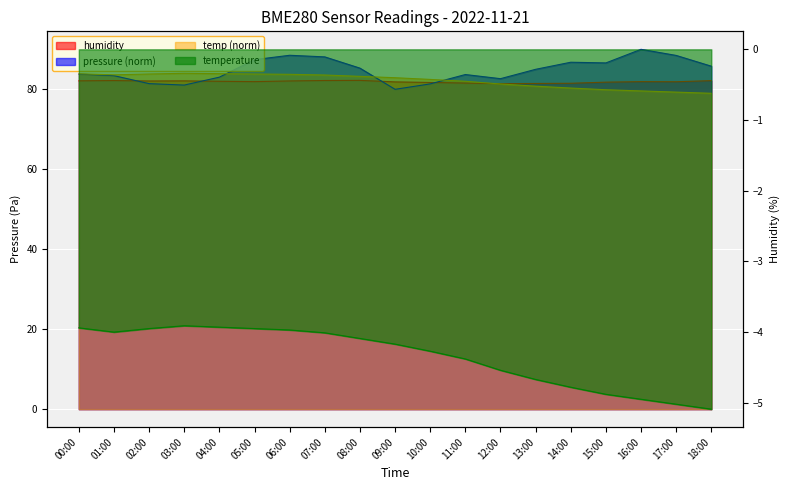

What is the difference between the pressure values at 04:00 and 13:00?

2.0